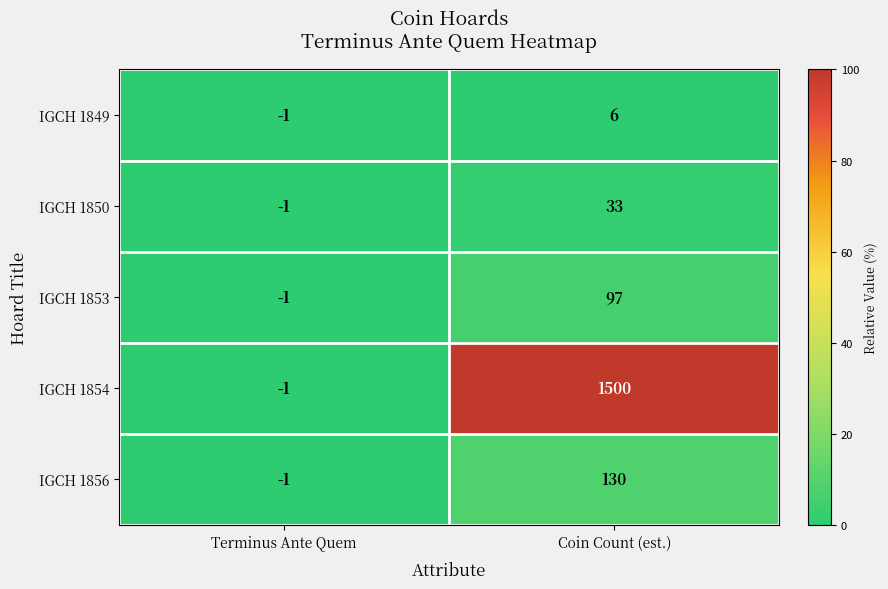

At which category does the chart reach its peak across all series?

Coin Count (est.)